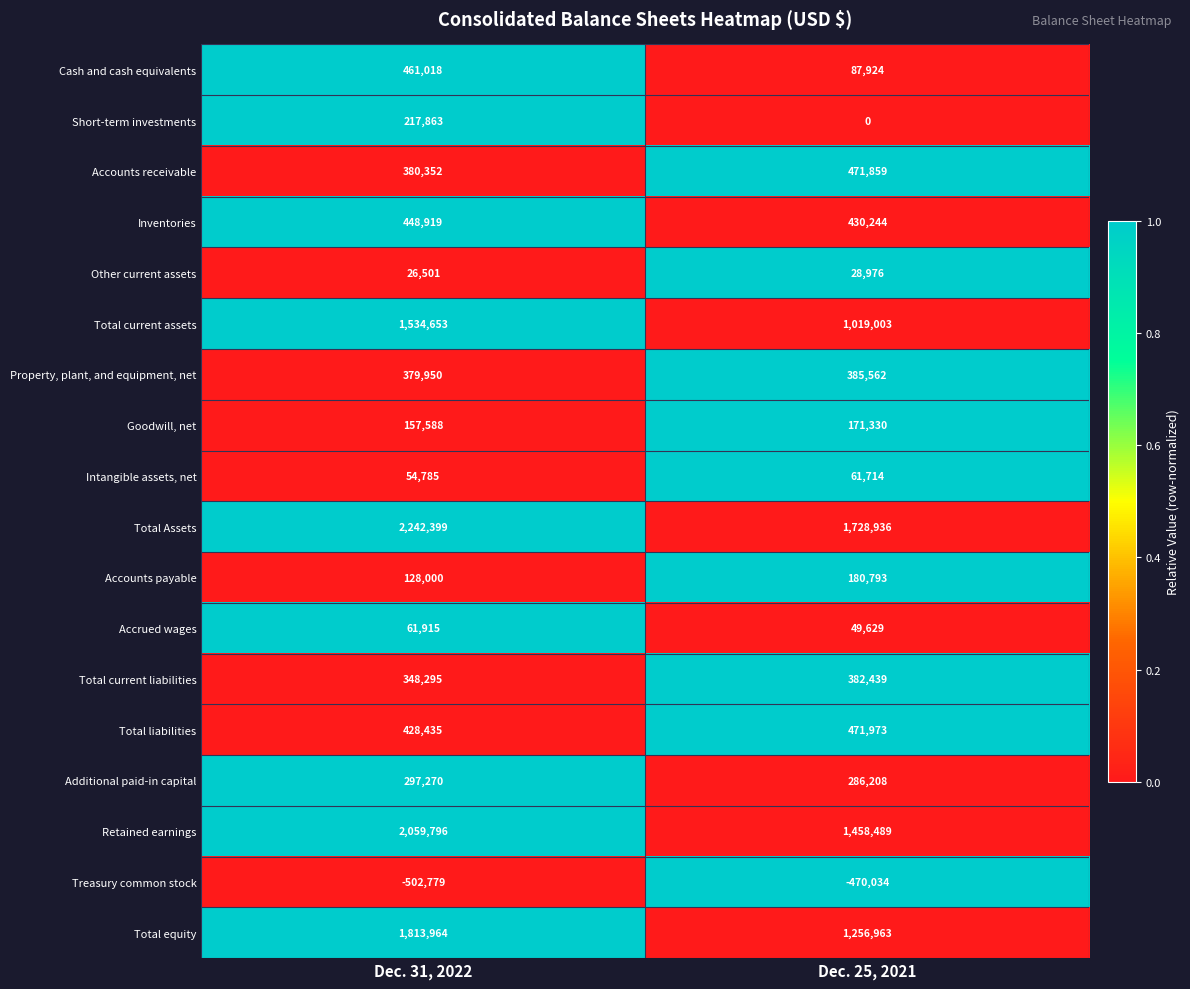

How many categories are shown in the chart?

2